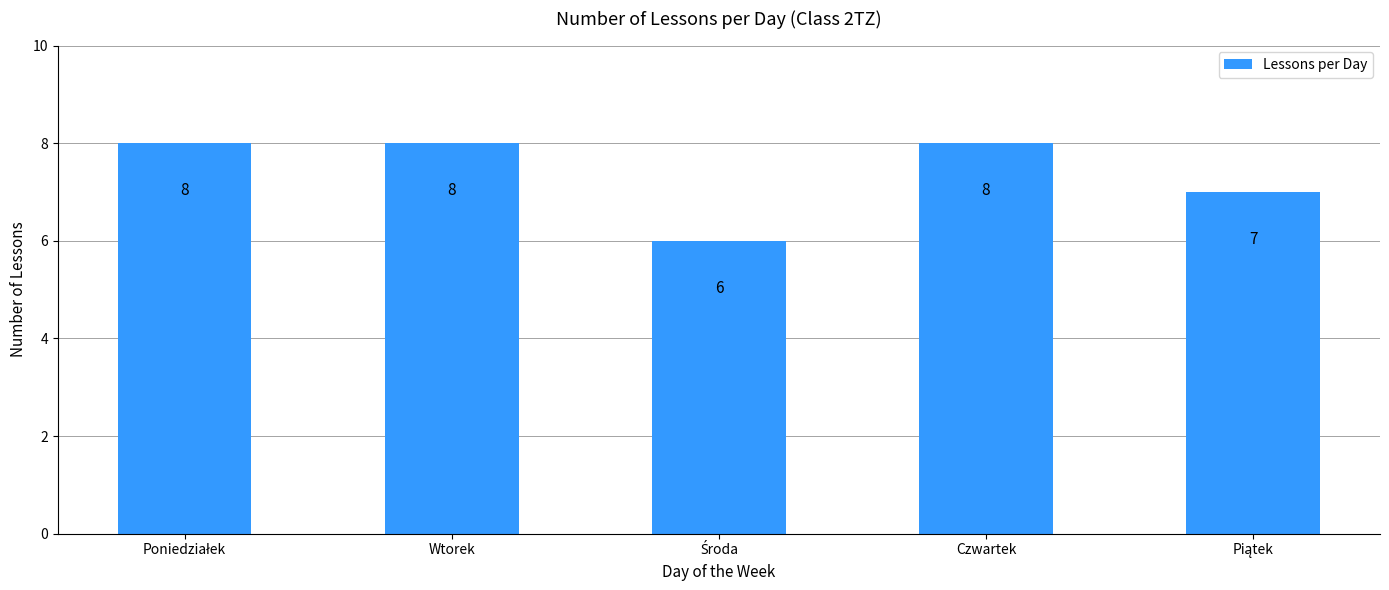

Is it true that the value at Czwartek is 12?

False